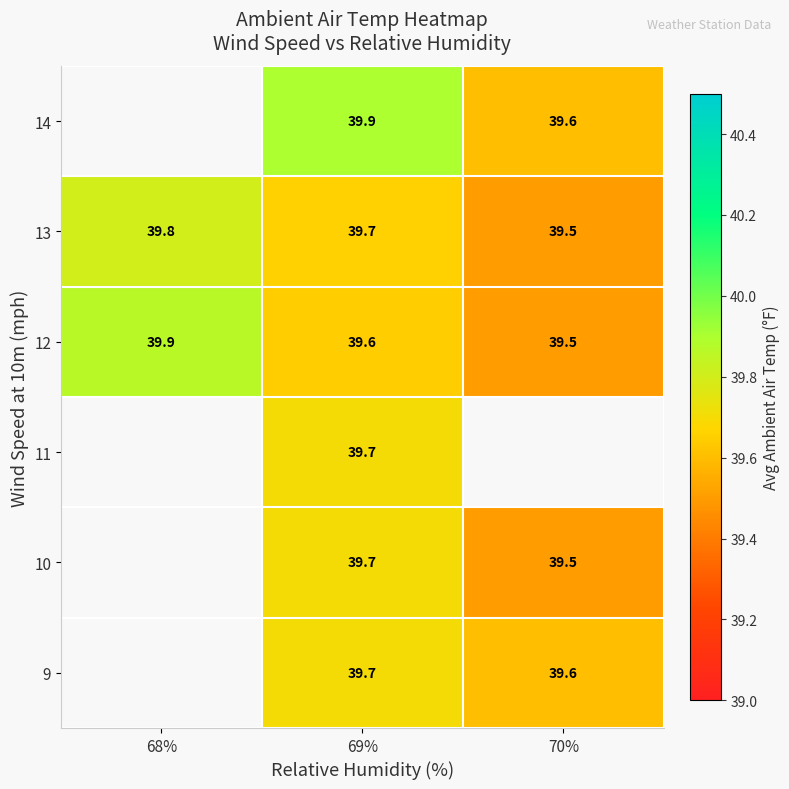

Between 68% and 69%, which is larger?

69%